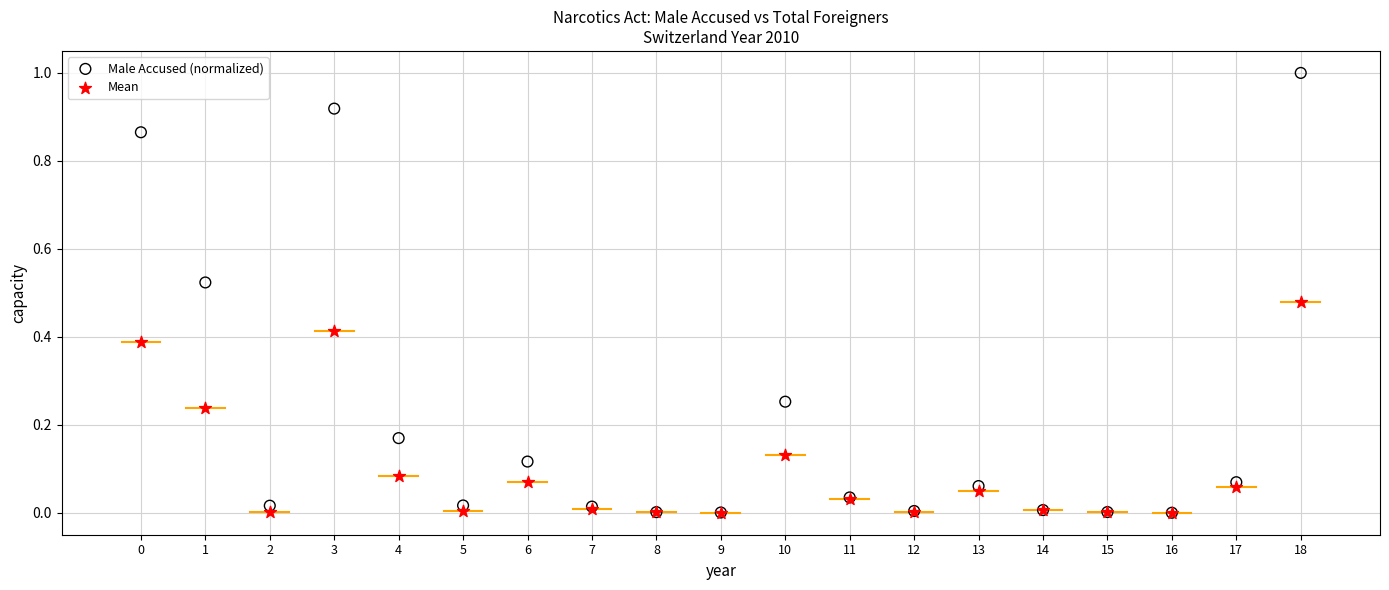

Which series contains the highest Y value?

Male Accused (normalized)